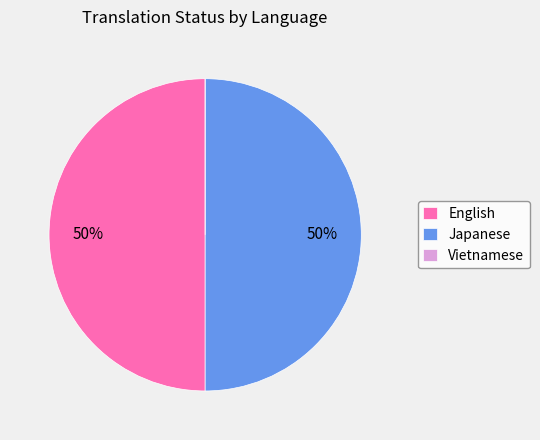

What is the ratio of the value at Japanese to the value at English?

1.0